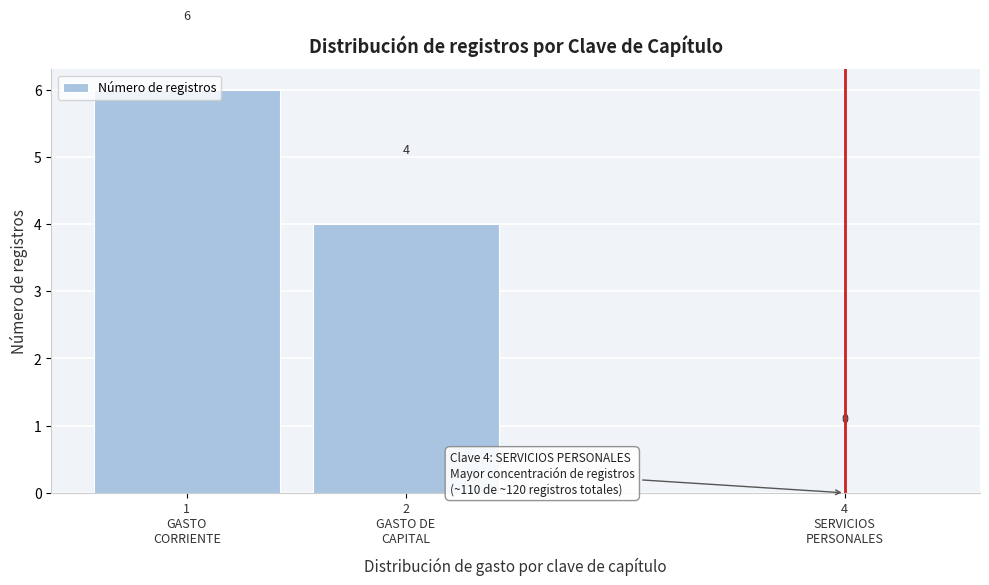

What is the maximum value shown in the chart?

6